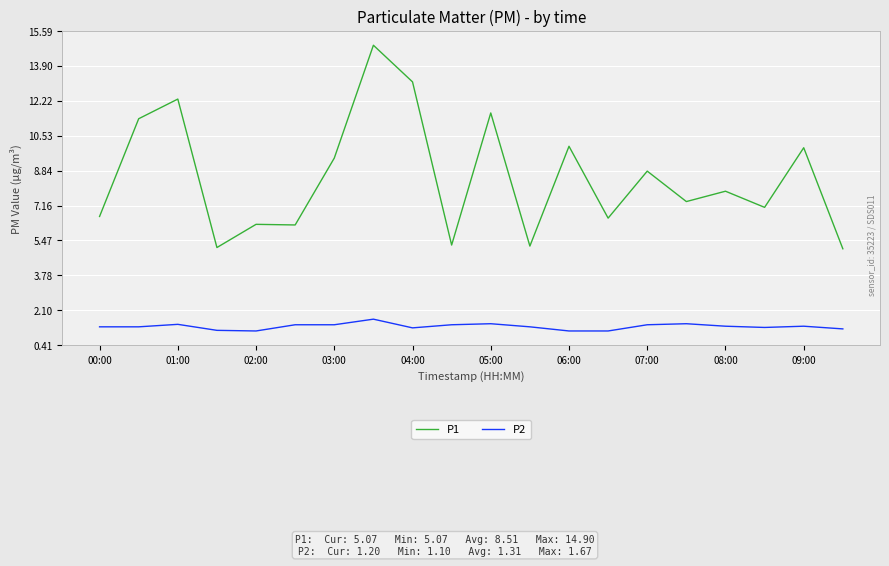

What is the minimum value shown in the chart?

1.1